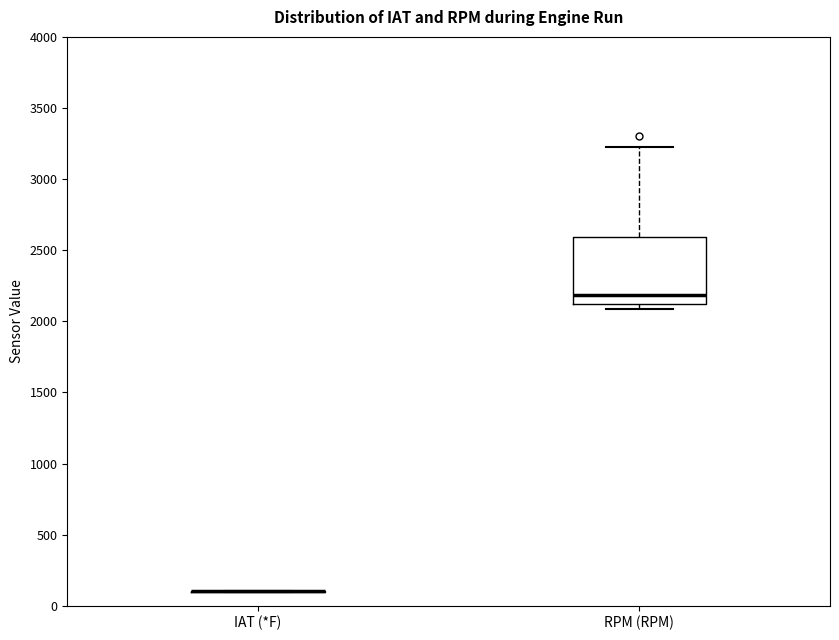

Reading left to right, transcribe this box plot: for each box, give where its median line is, the range the box spans, and where its two whiskers end, as read against the y-axis. The values are not printed on the chart, so give them approximately, as read against the axis.

IAT (*F): box collapsed to a line at 100, whiskers 100 to 100
RPM (RPM): median 2200, box 2100 to 2600, whiskers 2100 (just below the box's lower edge) to 3250